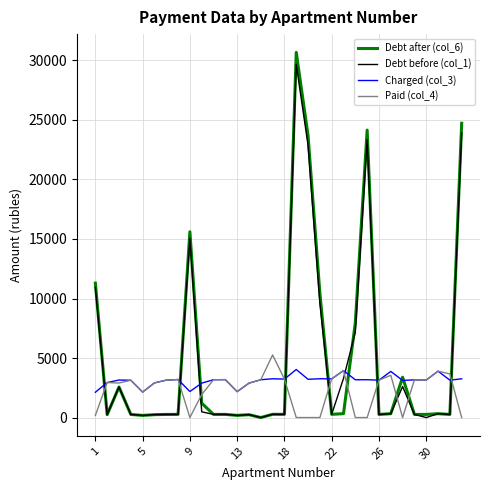

What is the highest value of the Debt before (col_1) series?

29665.9